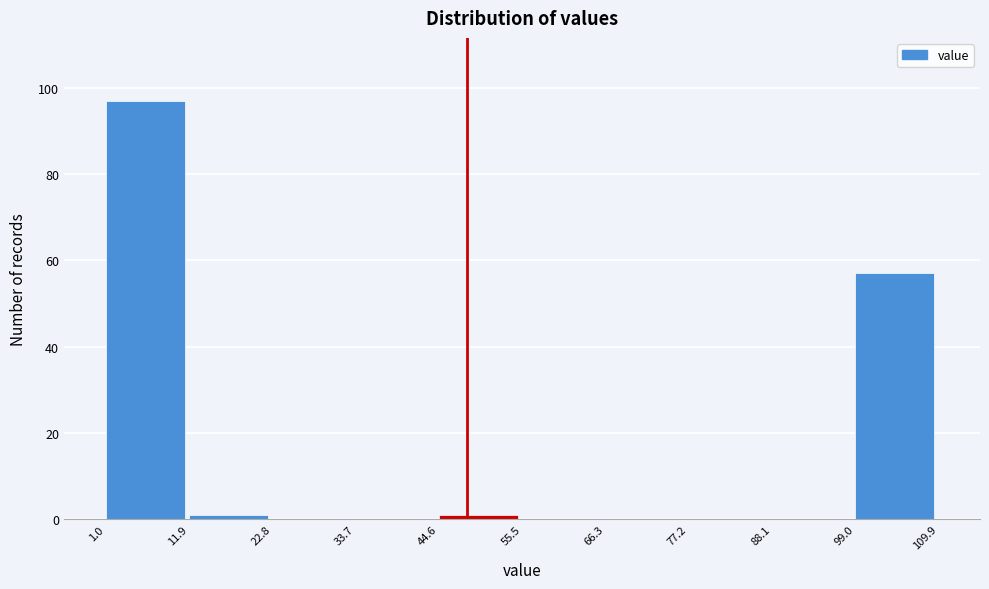

Which range on the x-axis has the tallest bar?

1.0 to 11.9